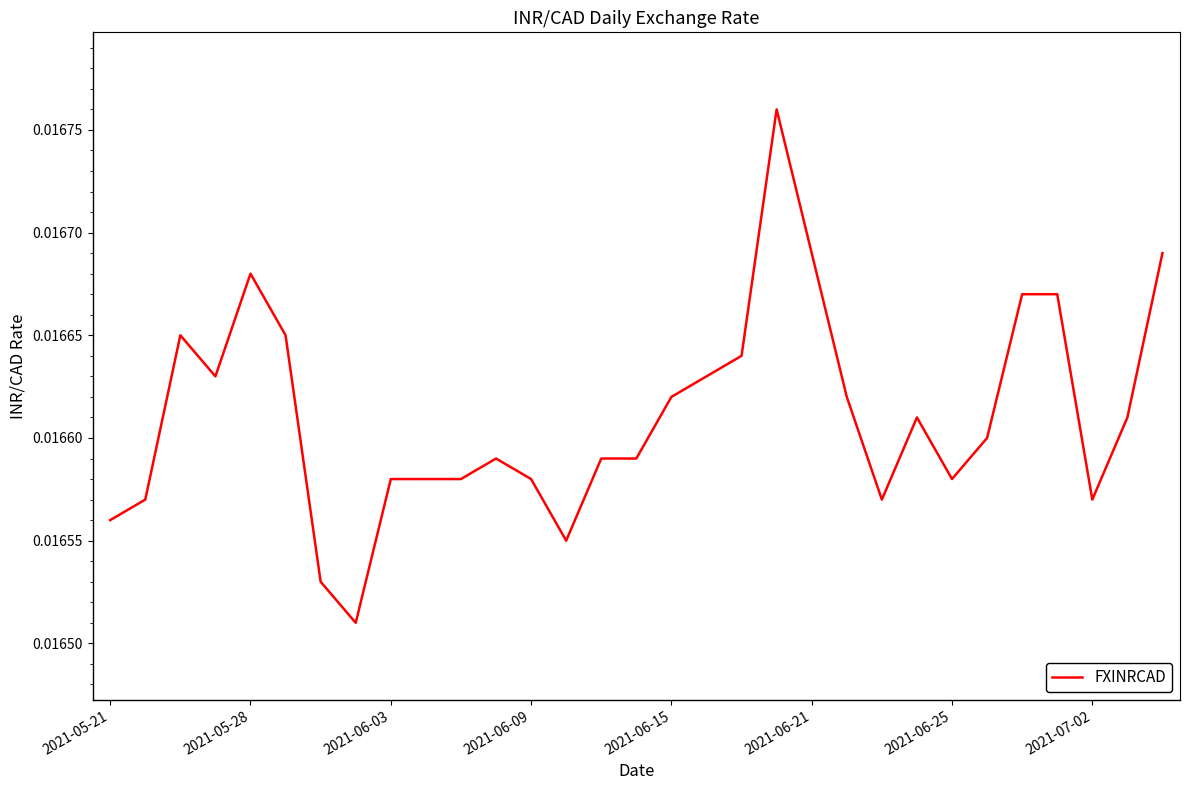

Does the chart display data point markers on the line(s)?

No